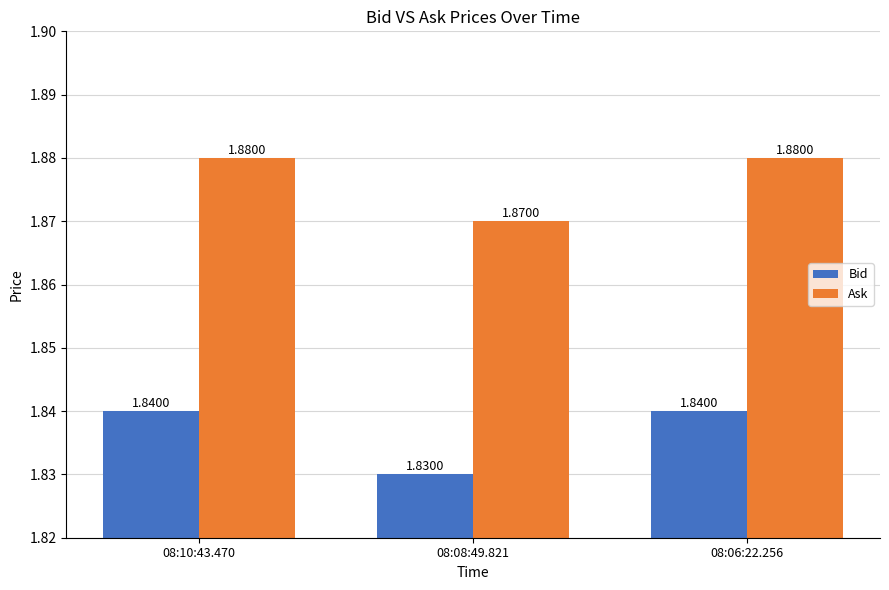

At how many categories does at least one series exceed 1?

3